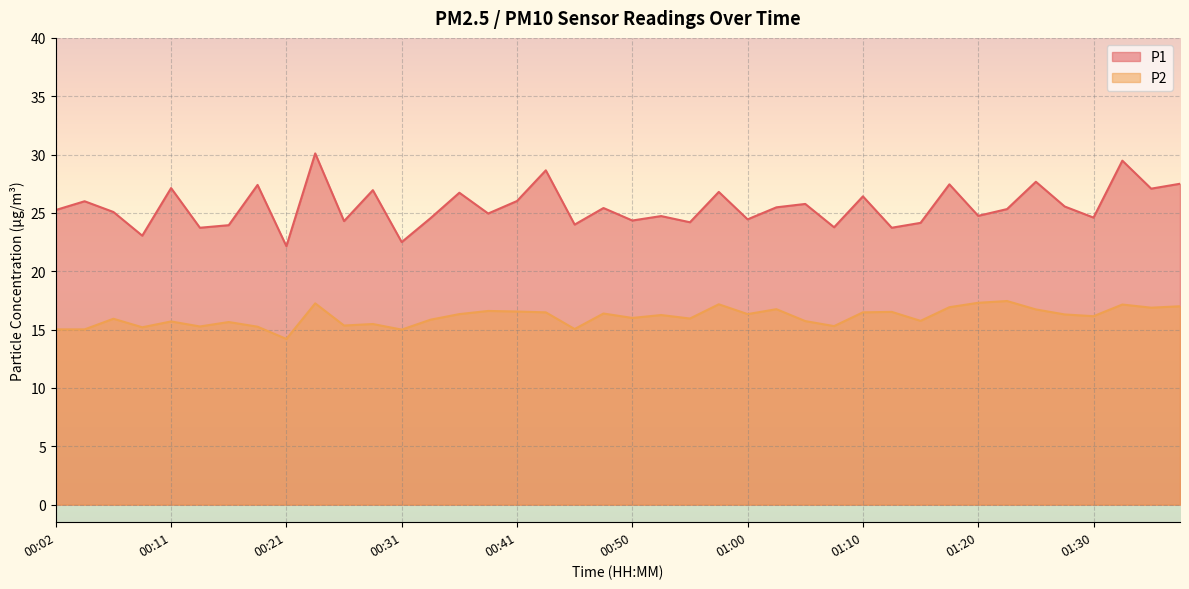

The P1 series shows 26.4 at 01:10. True or false?

True